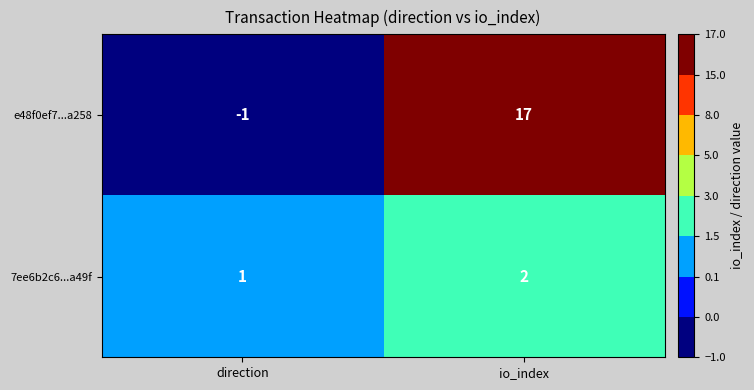

Rank the series by their average value, from highest to lowest.

e48f0ef7...a258, 7ee6b2c6...a49f